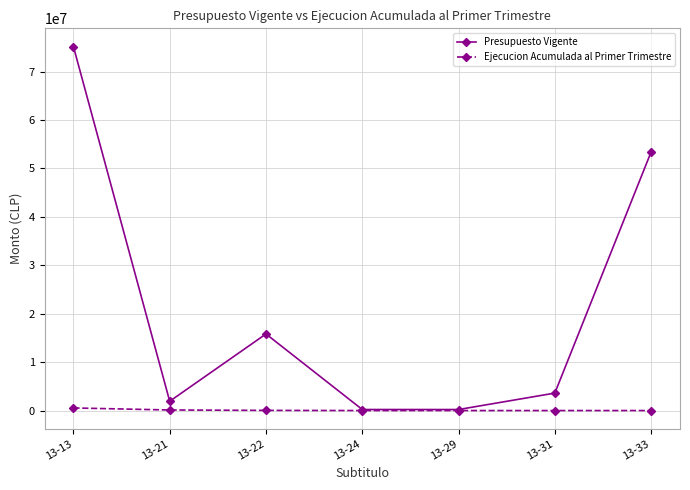

What are all the series names shown in the legend?

Presupuesto Vigente, Ejecucion Acumulada al Primer Trimestre